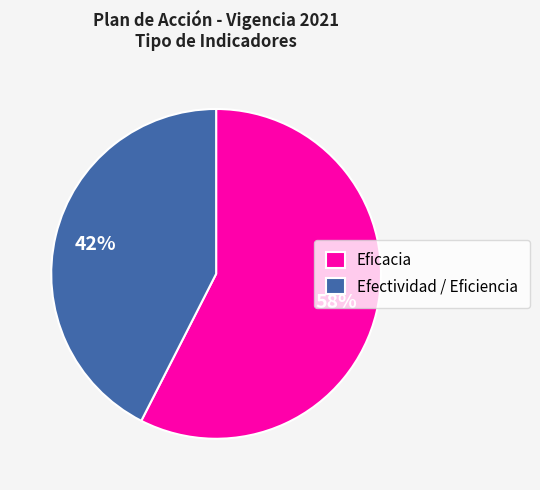

Do Eficacia and Efectividad / Eficiencia together represent more than half of the pie?

Yes